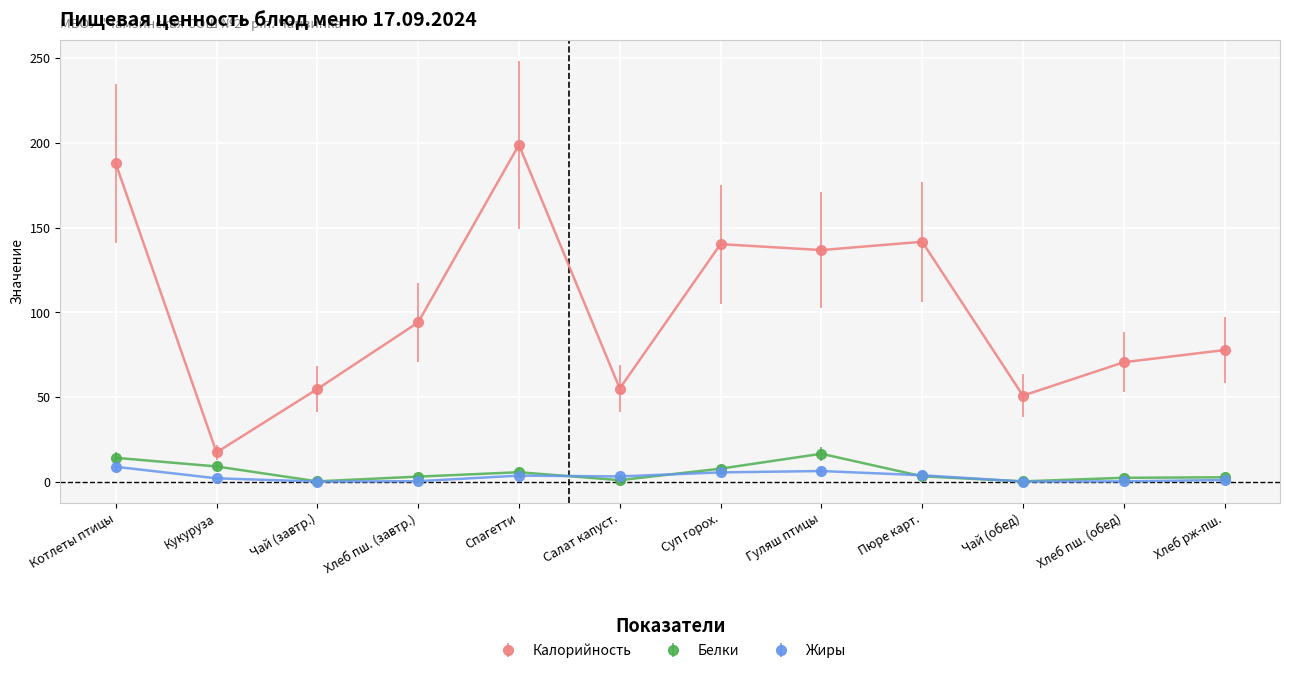

What is the label of the 9th point from the left?

Пюре карт.